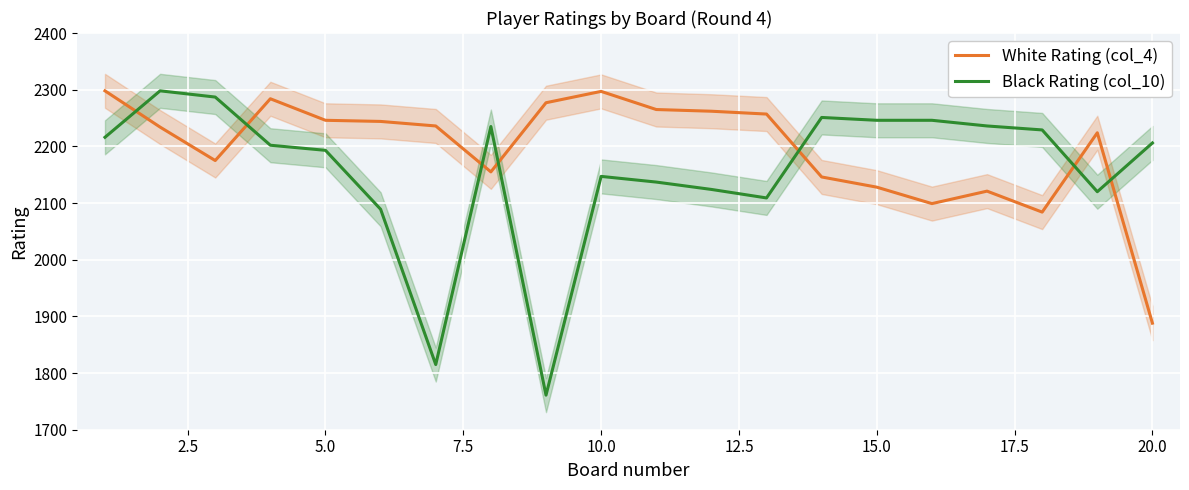

After their last crossing, which series has the higher values: White Rating (col_4) or Black Rating (col_10)?

Black Rating (col_10)